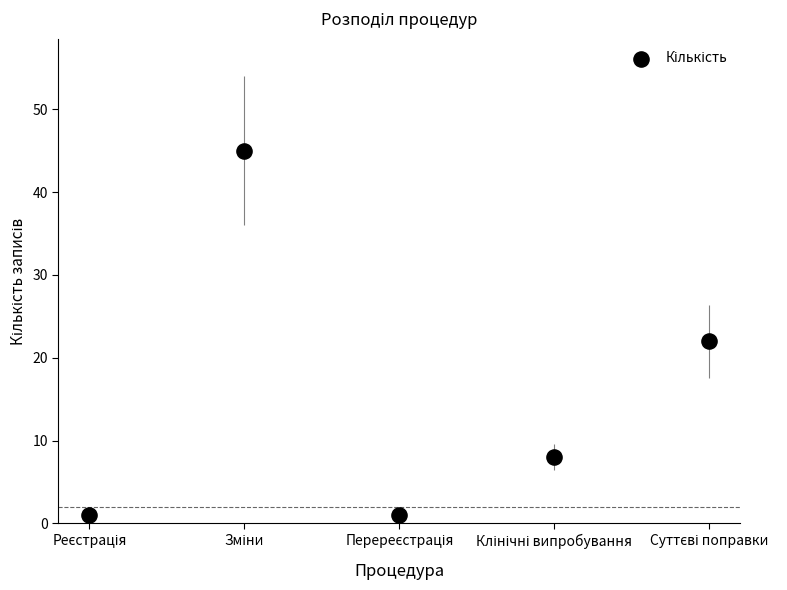

What Y value in the scatter plot is closest to 23?

22